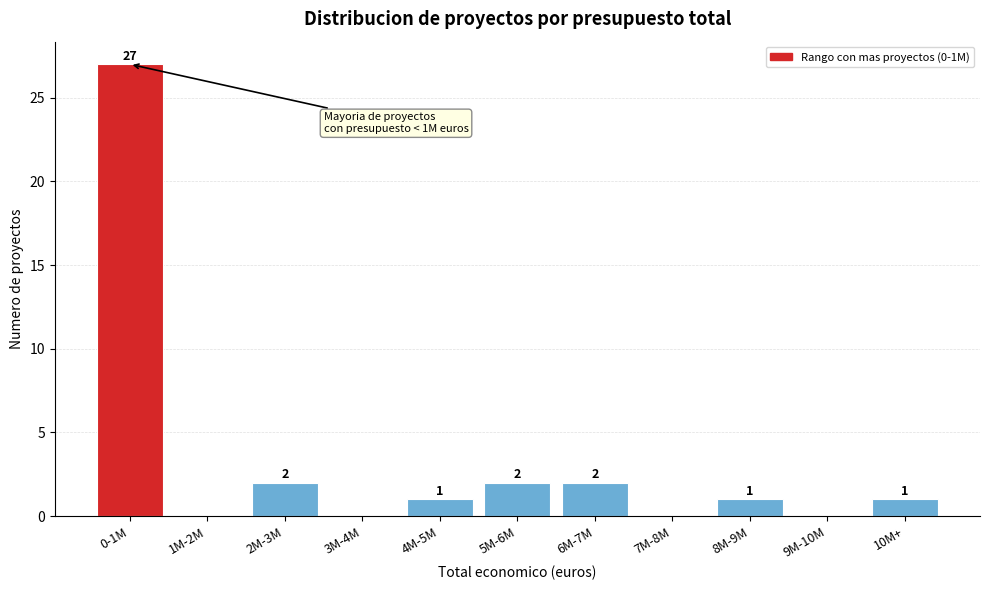

Reading left to right, list all the values displayed in this chart.

0-1M=27	1M-2M=0	2M-3M=2	3M-4M=0	4M-5M=1	5M-6M=2	6M-7M=2	7M-8M=0	8M-9M=1	9M-10M=0	10M+=1